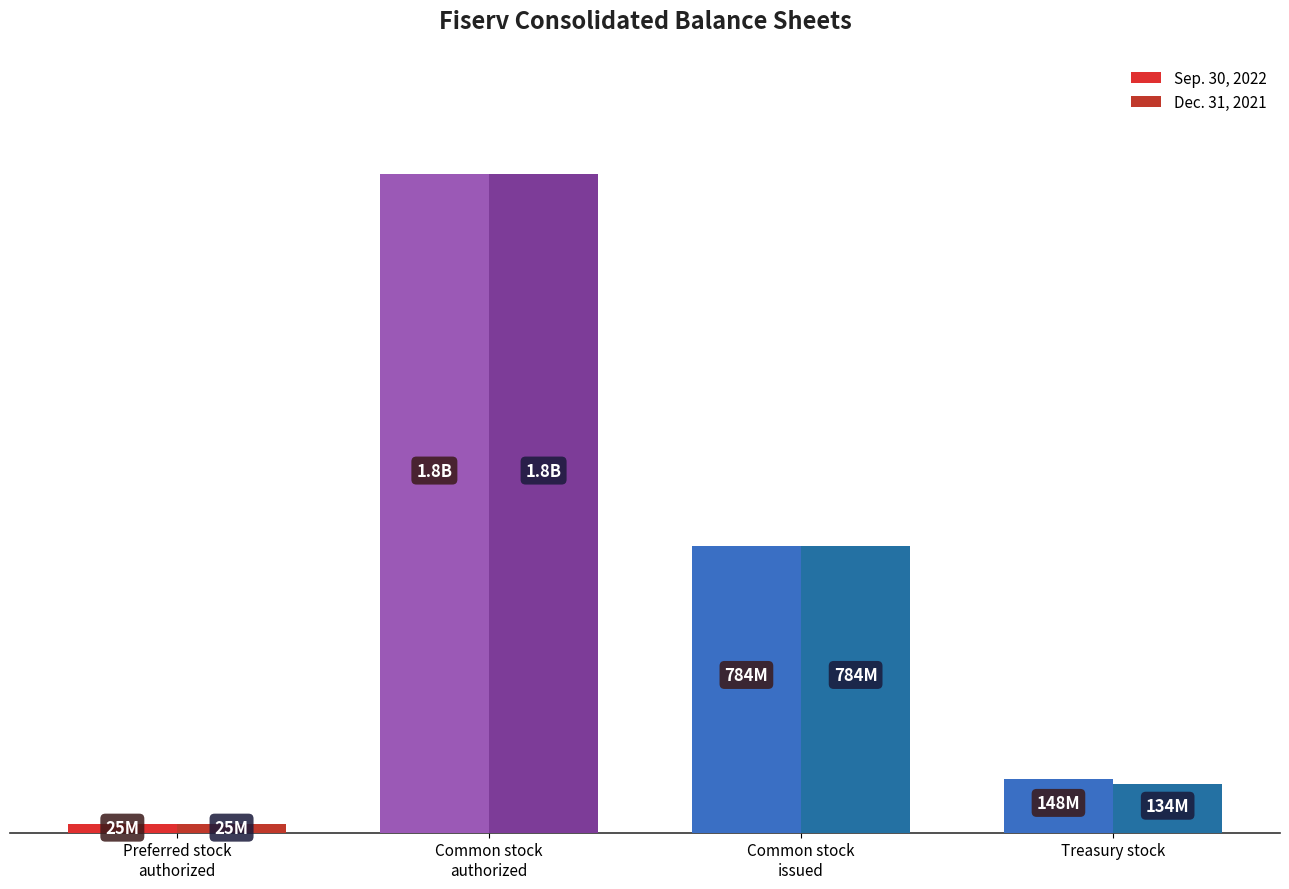

Are the bars grouped side by side (vs. stacked)?

Yes